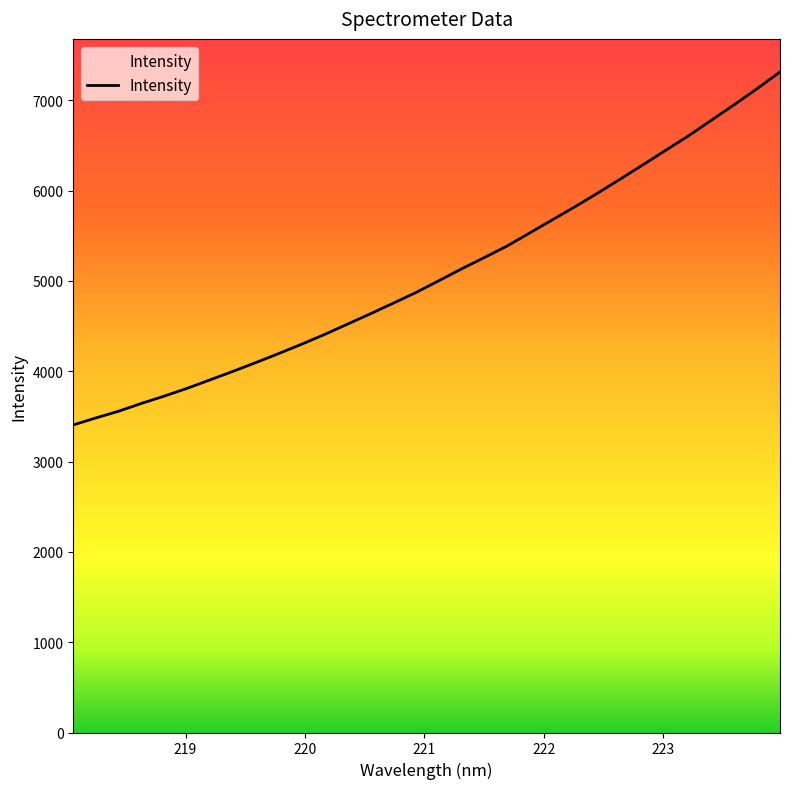

What value does the data have at 222.4538?

5973.2